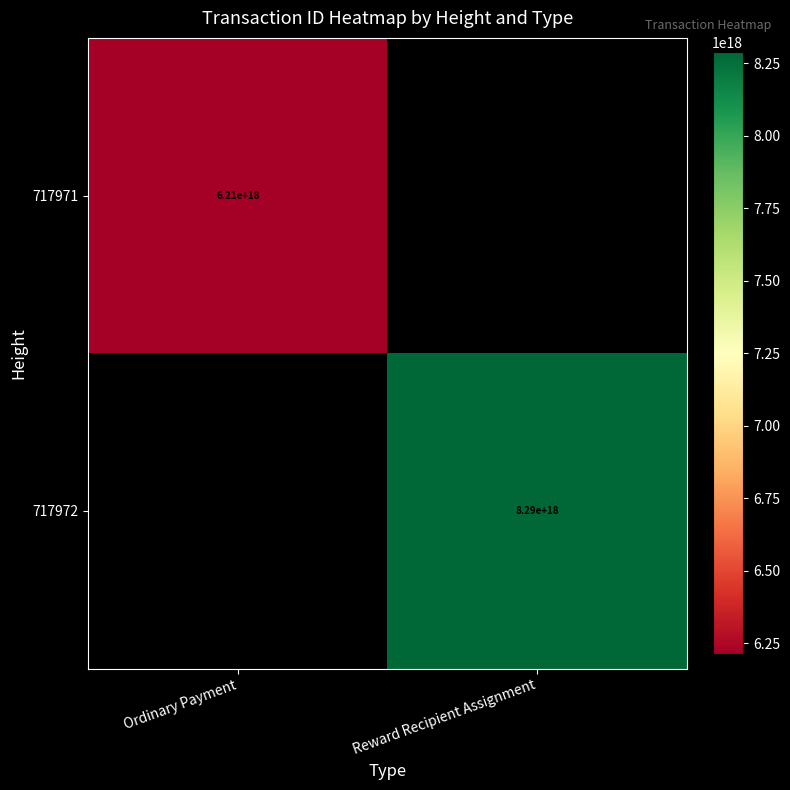

At how many categories does at least one series exceed 7831504218137176064?

1